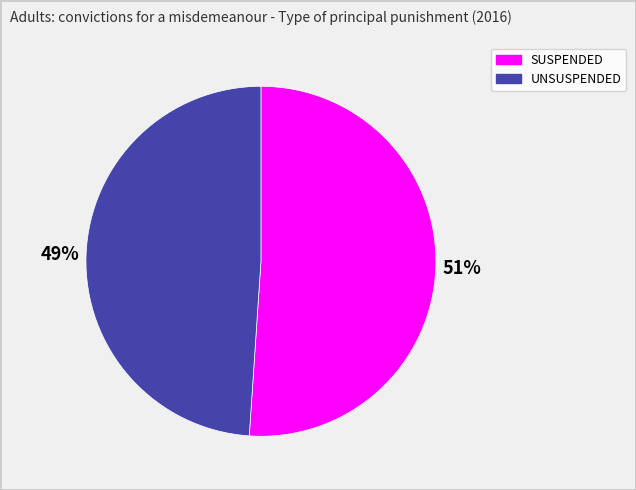

To the nearest percent, what is the difference between the largest and smallest slice percentages?

2%